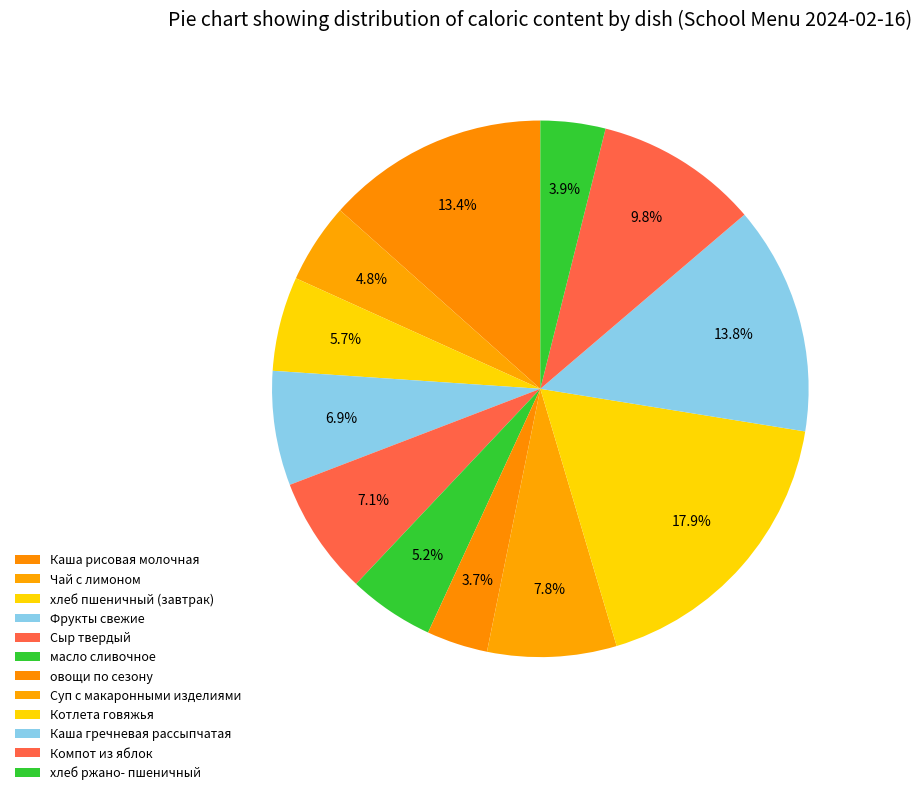

How many slices are in this pie chart?

12